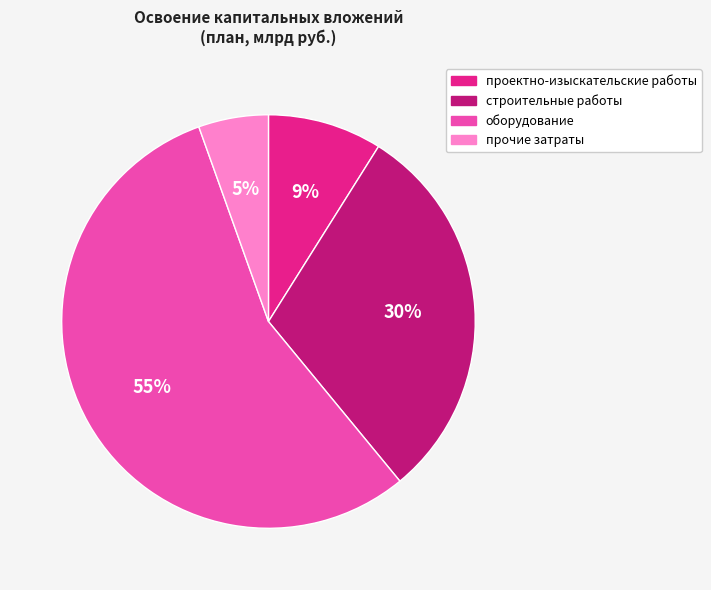

To the nearest percent, what is the average slice percentage?

25%